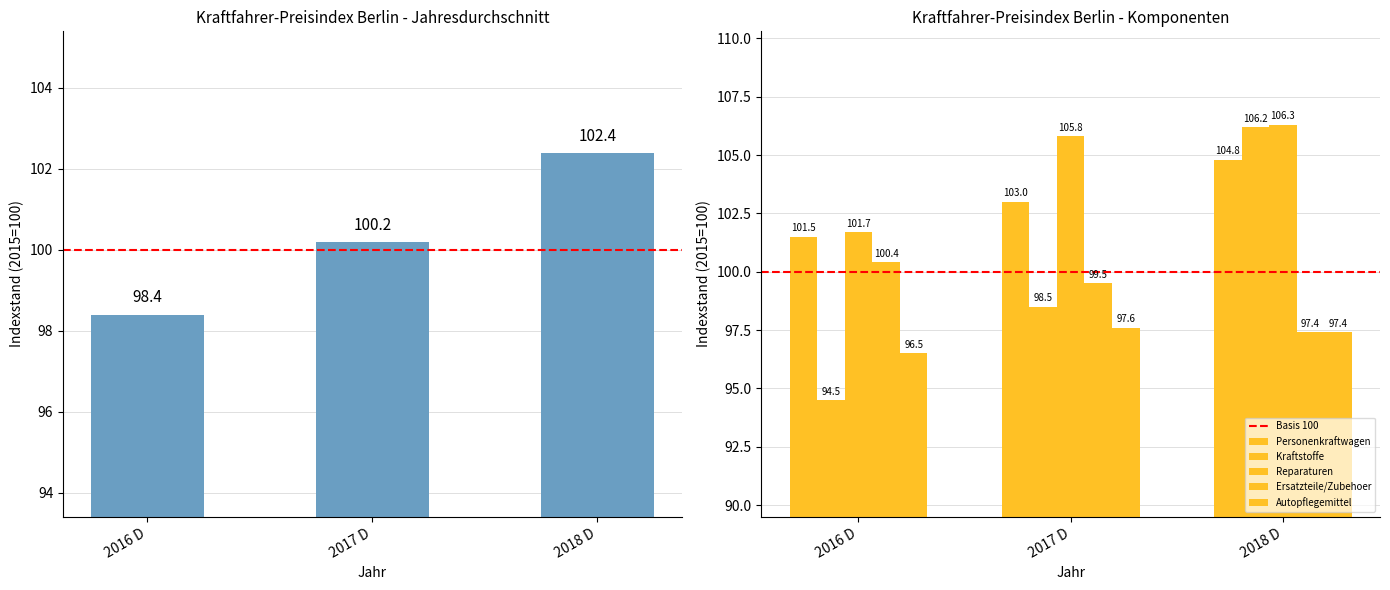

What is the minimum value shown in the chart?

94.5